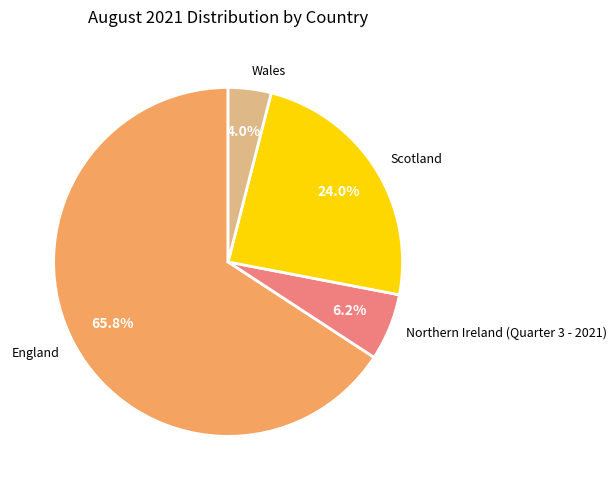

What is the largest slice in the pie chart?

England